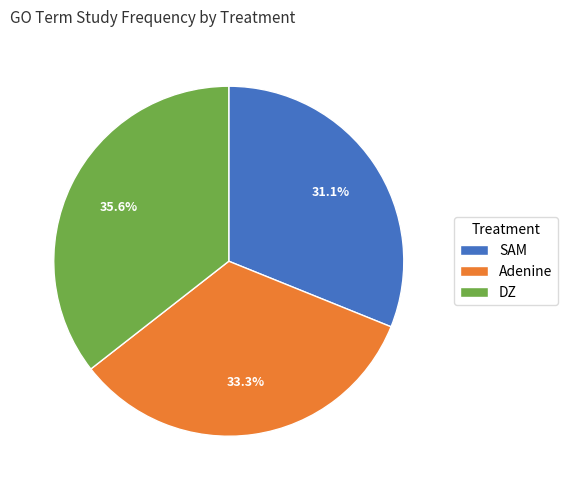

What is the total percentage of DZ and SAM?

66.7%